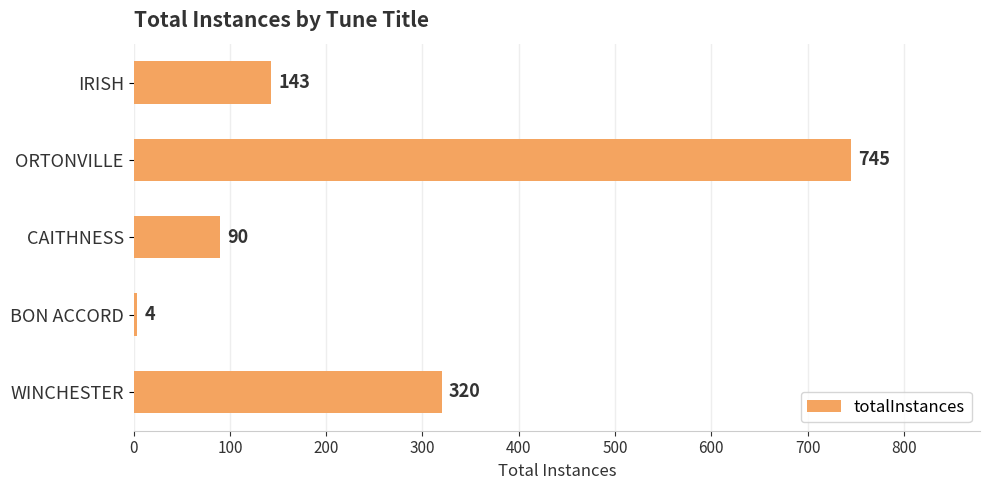

How many bars are there in total?

5